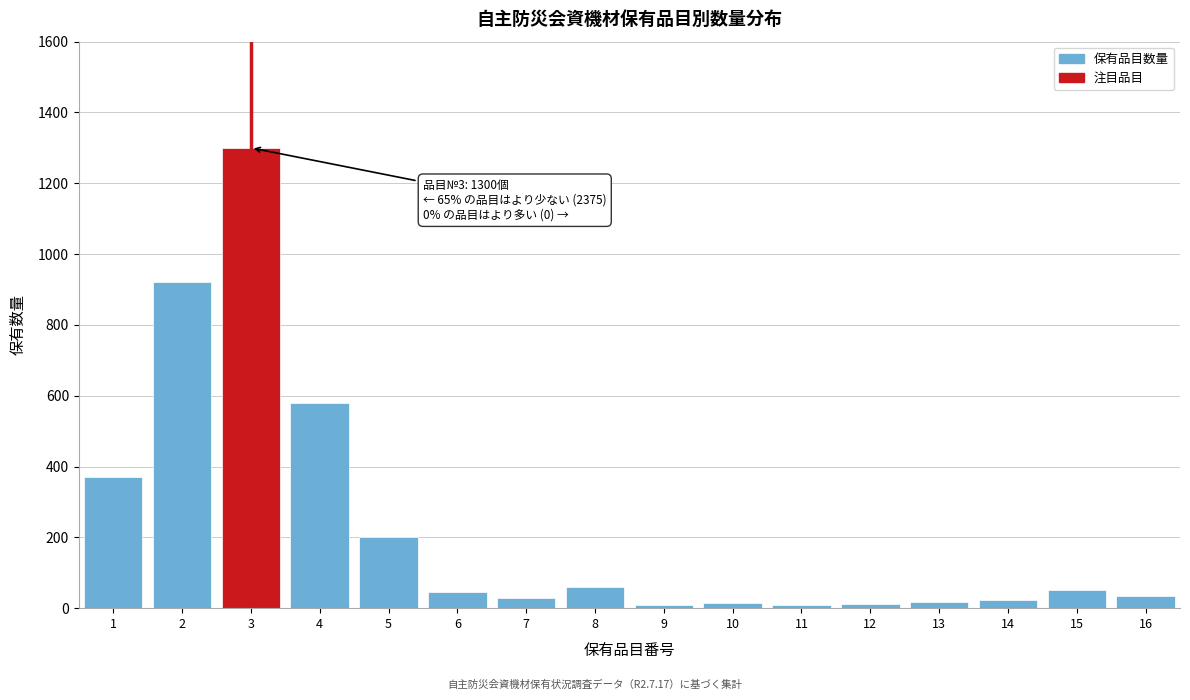

What is the greatest value displayed?

1300